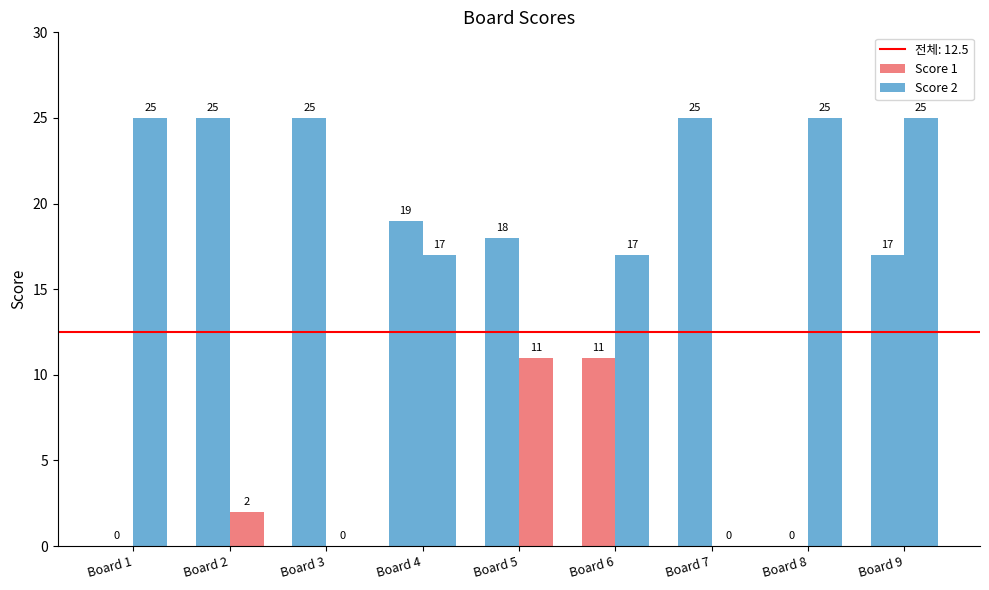

Is it true that Score 1 equals 44 at Board 3?

False